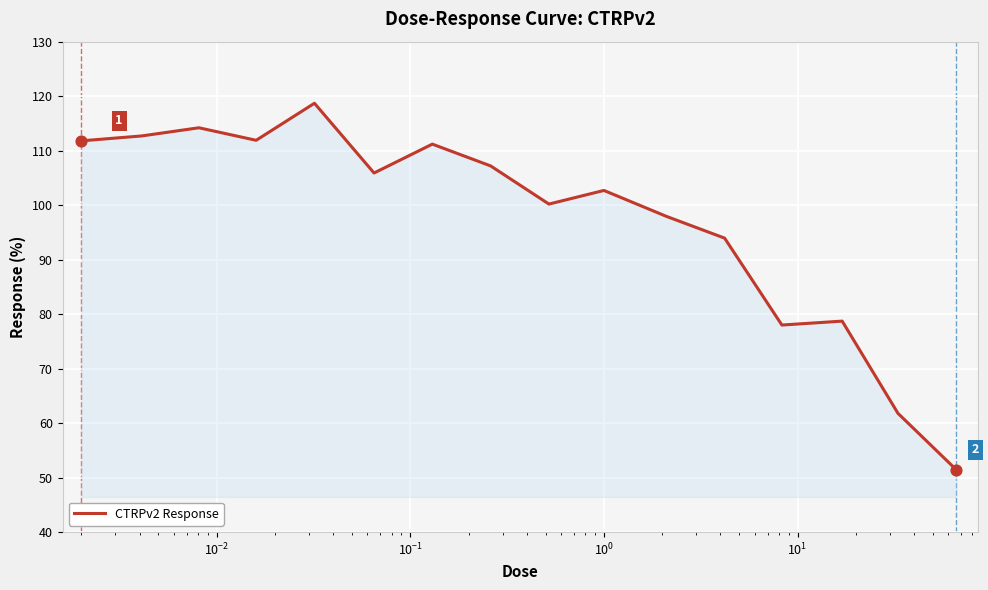

What is the greatest value displayed?

118.7